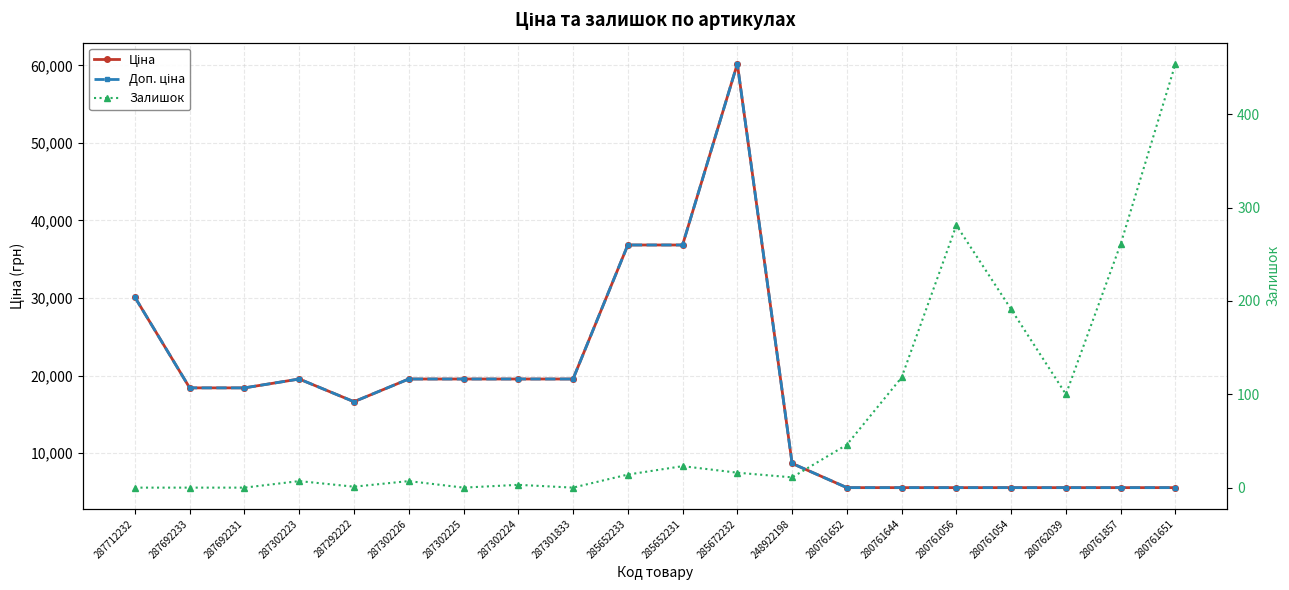

How many interior local peaks does the Залишок series have?

5